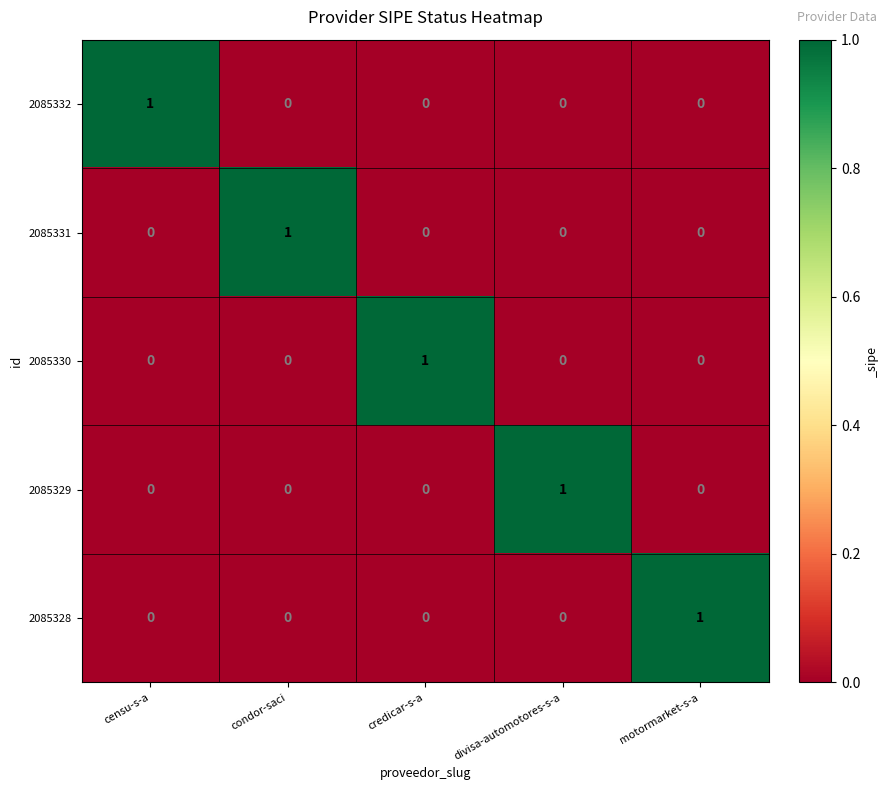

How many 2085332 values are between 0 and 1?

5